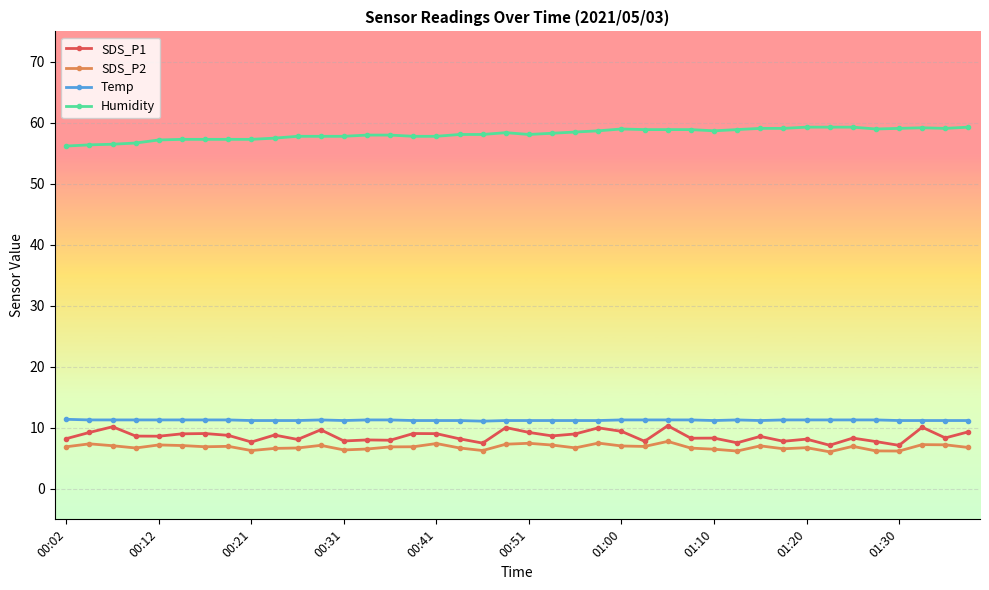

What is the sum of all SDS_P1 values?

345.2